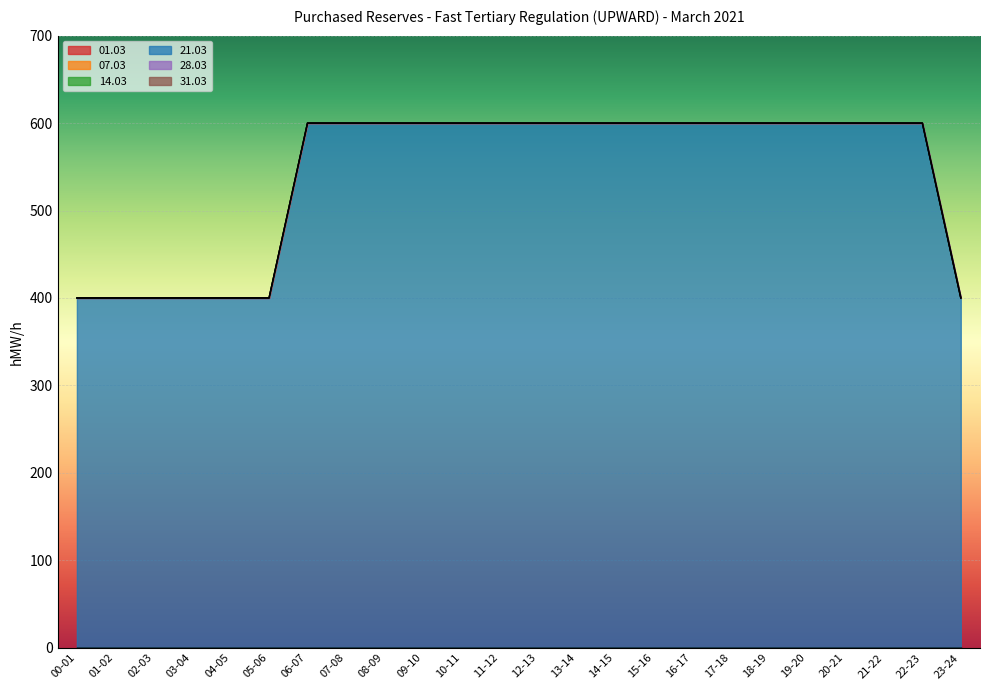

At which category does the chart reach its peak across all series?

06-07